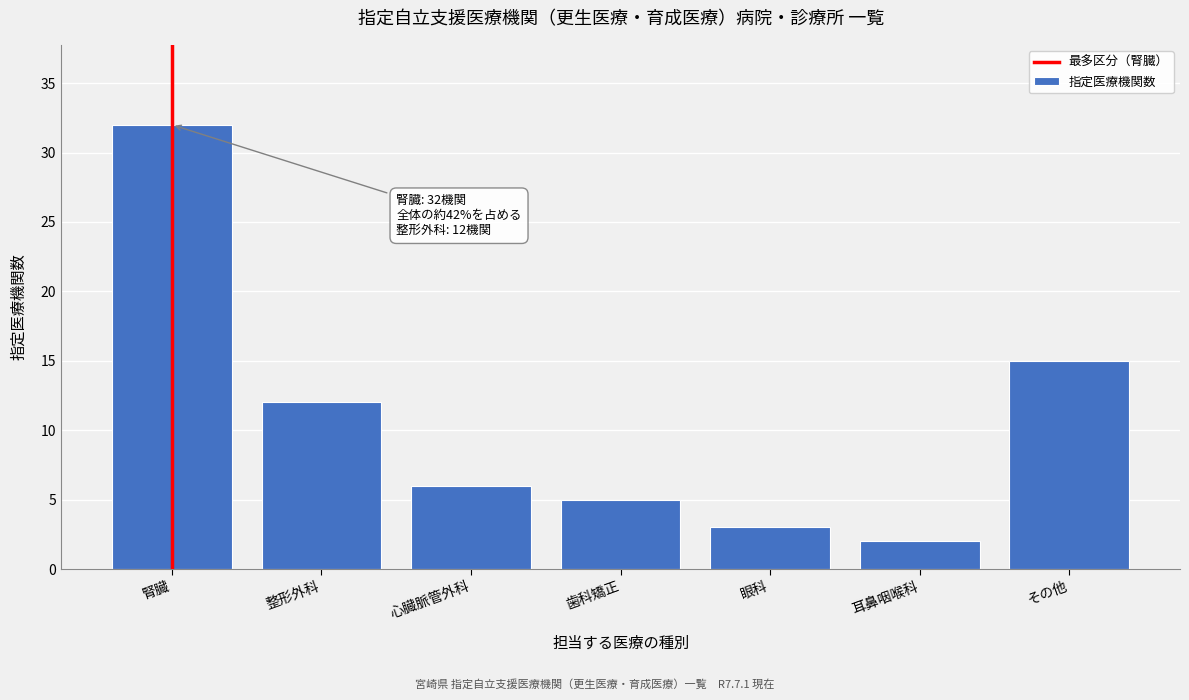

Reading left to right, transcribe all the data shown in this chart.

腎臓=32	整形外科=12	心臓脈管外科=6	歯科矯正=5	眼科=3	耳鼻咽喉科=2	その他=15